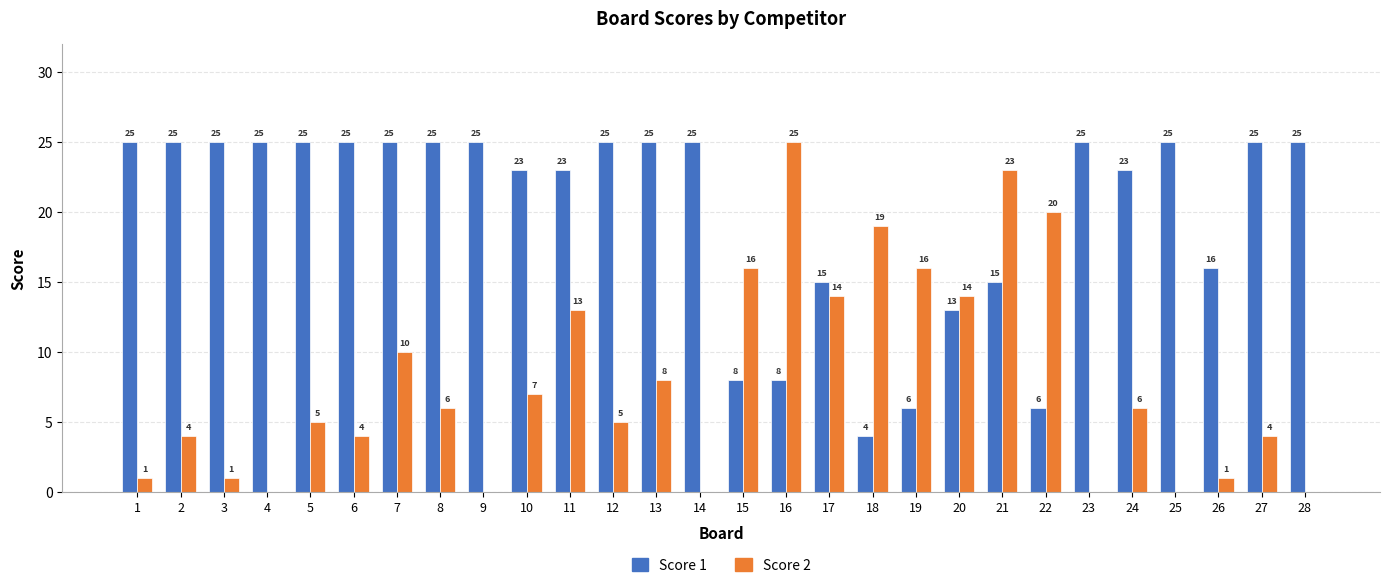

Reading left to right, what are all the values shown in this chart?

Score 1: 25	25	25	25	25	25	25	25	25	23	23	25	25	25	8	8	15	4	6	13	15	6	25	23	25	16	25	25
Score 2: 1	4	1	0	5	4	10	6	0	7	13	5	8	0	16	25	14	19	16	14	23	20	0	6	0	1	4	0